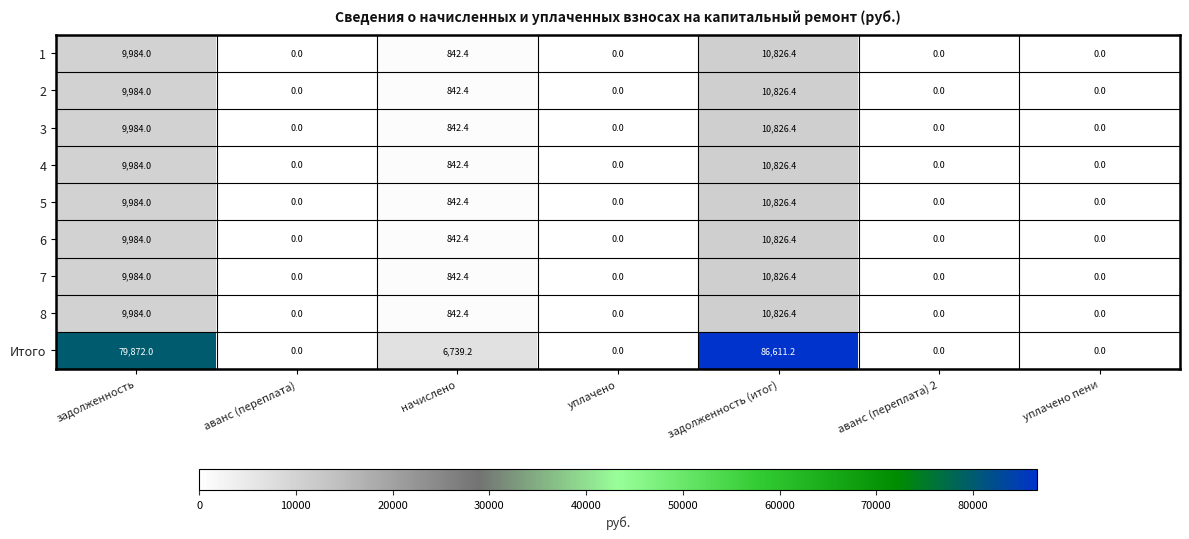

Which series has the largest total across all categories?

Итого